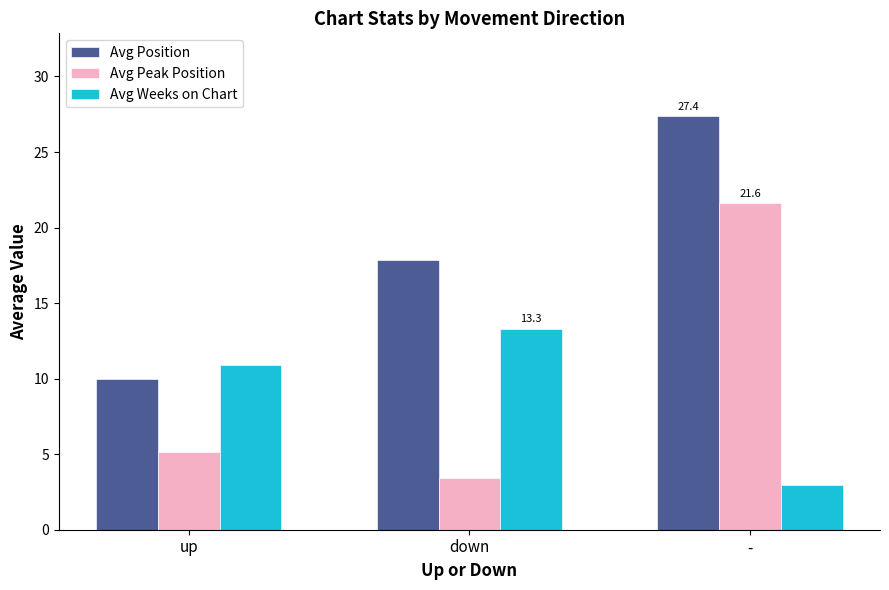

What is the sum of the Avg Weeks on Chart values at up and -?

13.9